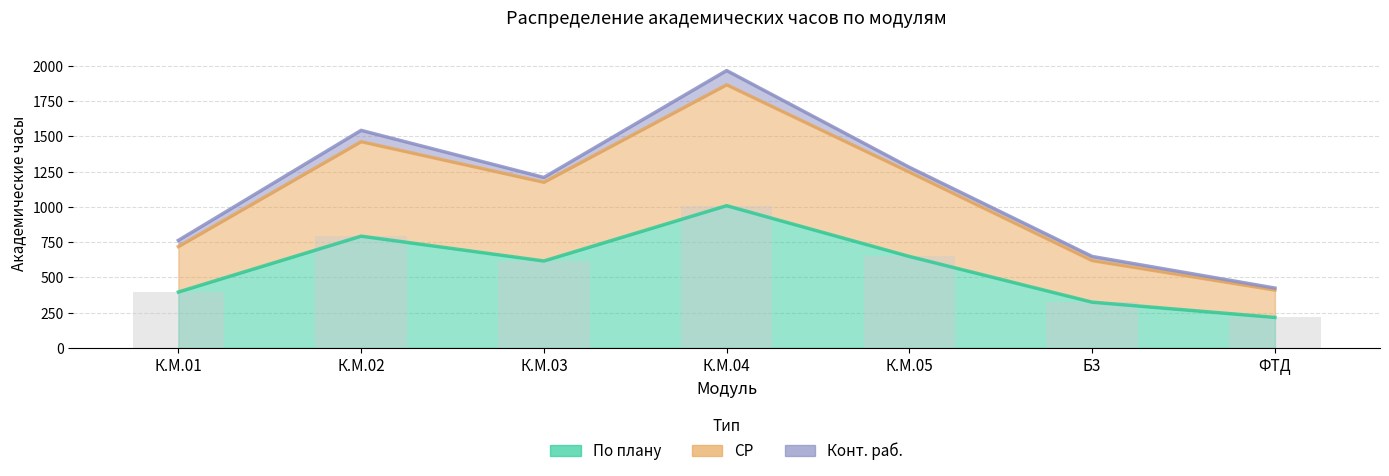

True or false: СР has a value of 410.0 at ФТД.

True